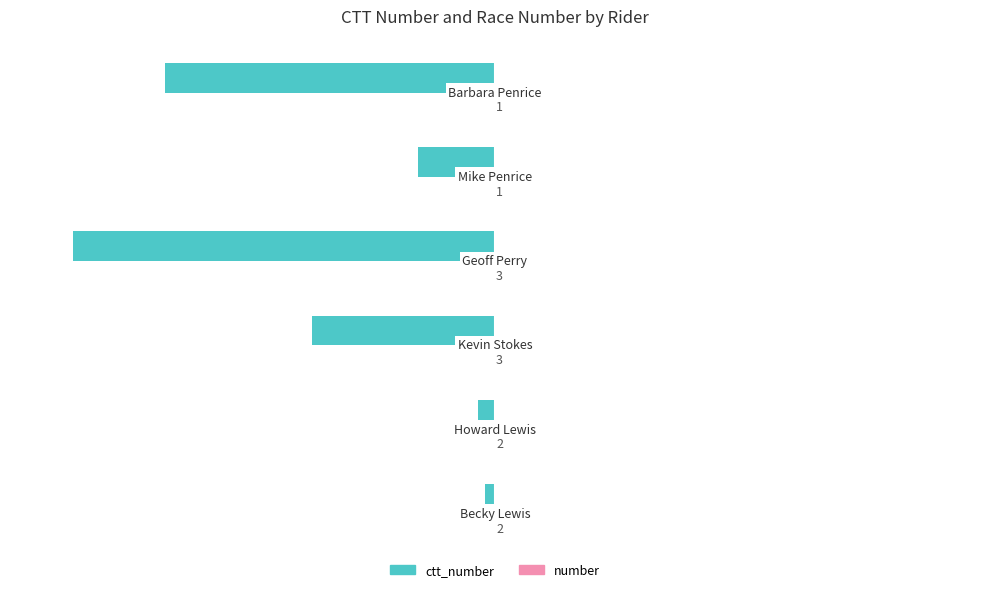

What is the greatest value displayed?

3